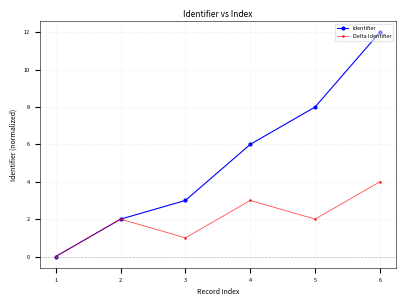

How many interior local peaks does the Delta Identifier series have?

2